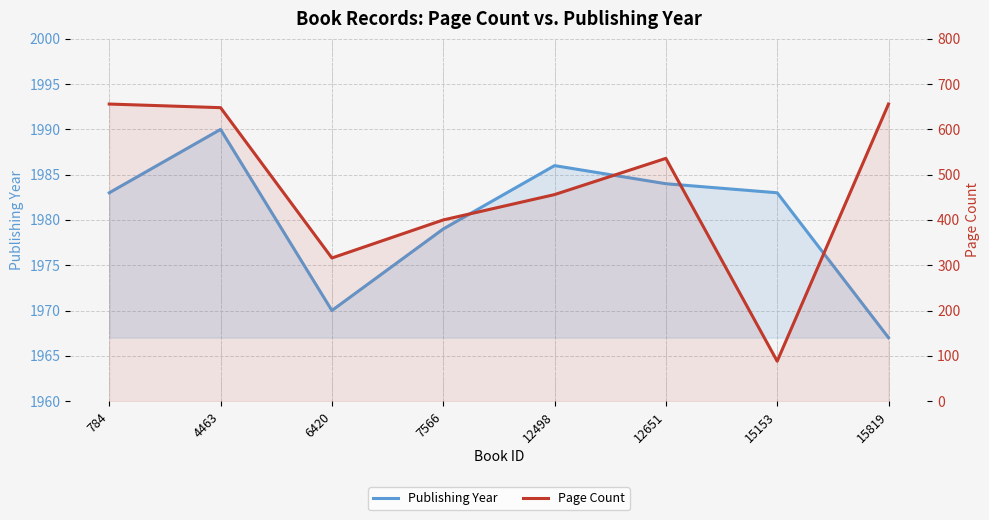

What is the minimum value shown in the chart?

88